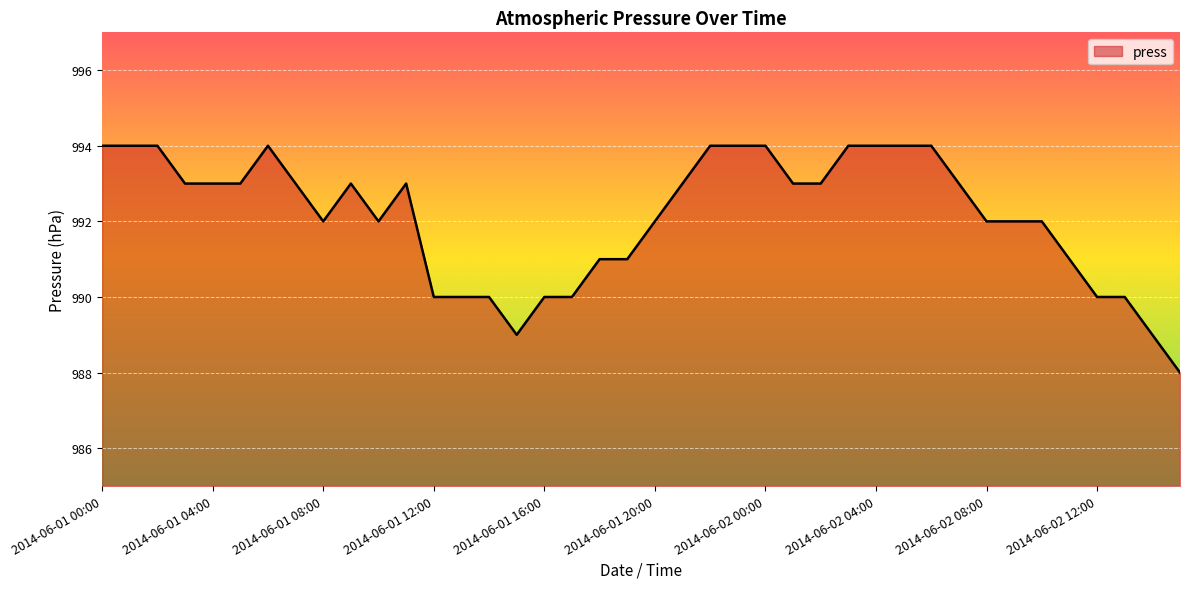

What is the difference between the maximum and minimum values?

6